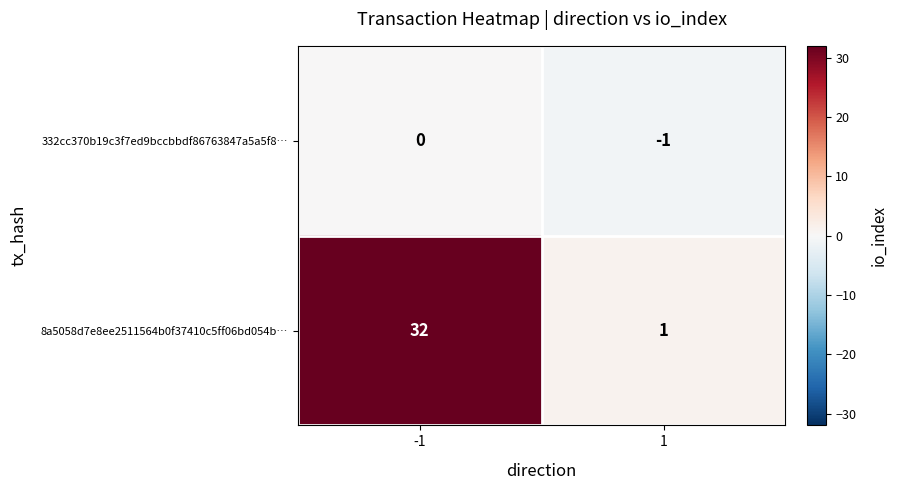

What is the difference between the maximum and minimum values in the 8a5058d7e8ee2511564b0f37410c5ff06bd054b… series?

31